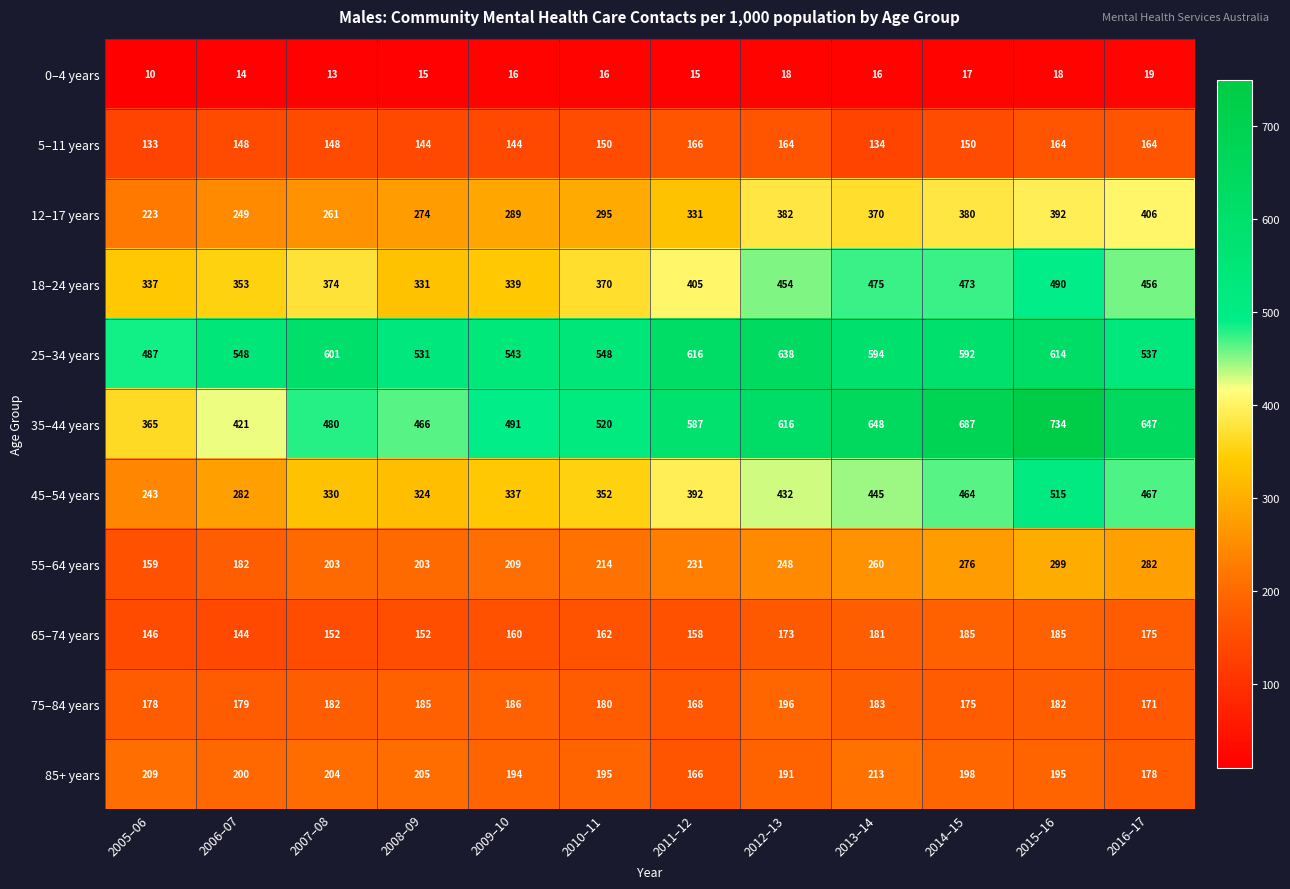

List the labels in order of 18–24 years value, largest first.

2015–16, 2013–14, 2014–15, 2016–17, 2012–13, 2011–12, 2007–08, 2010–11, 2006–07, 2009–10, 2005–06, 2008–09